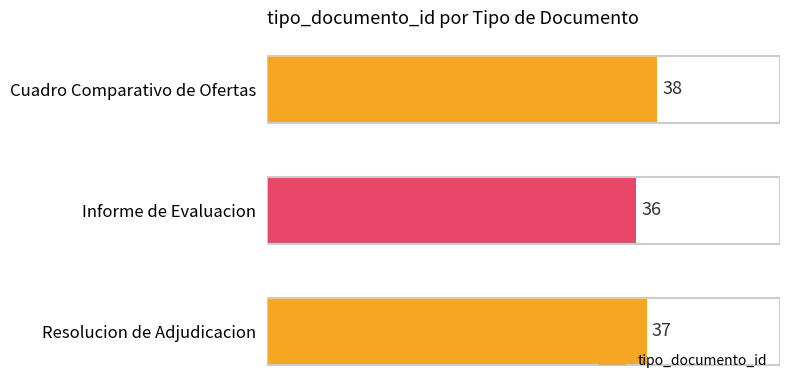

The chart shows a value of 37 at Resolucion de Adjudicacion. True or false?

True